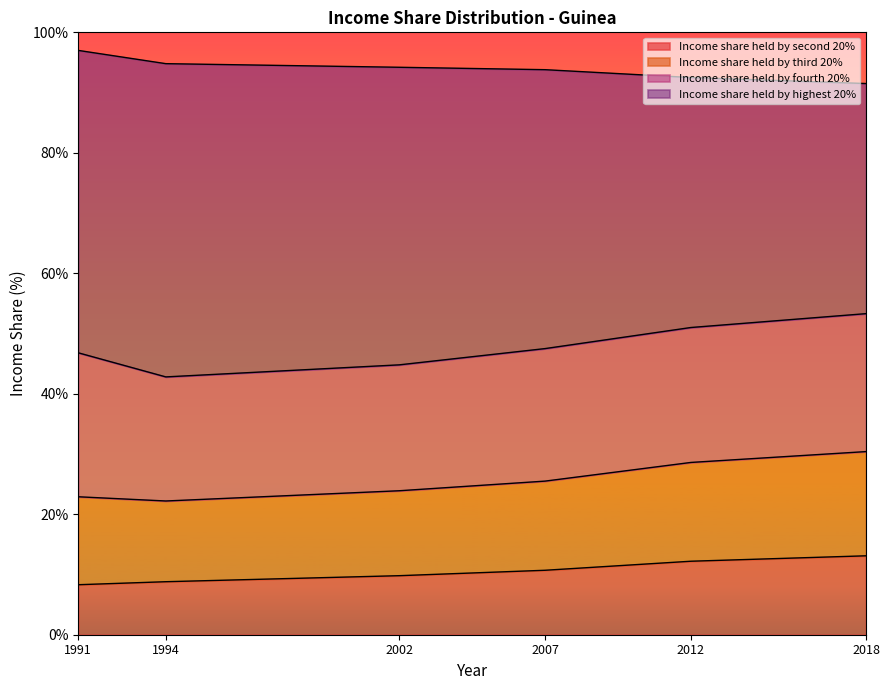

The value of Income share held by second 20% at 1994 is 8.8. True or false?

True